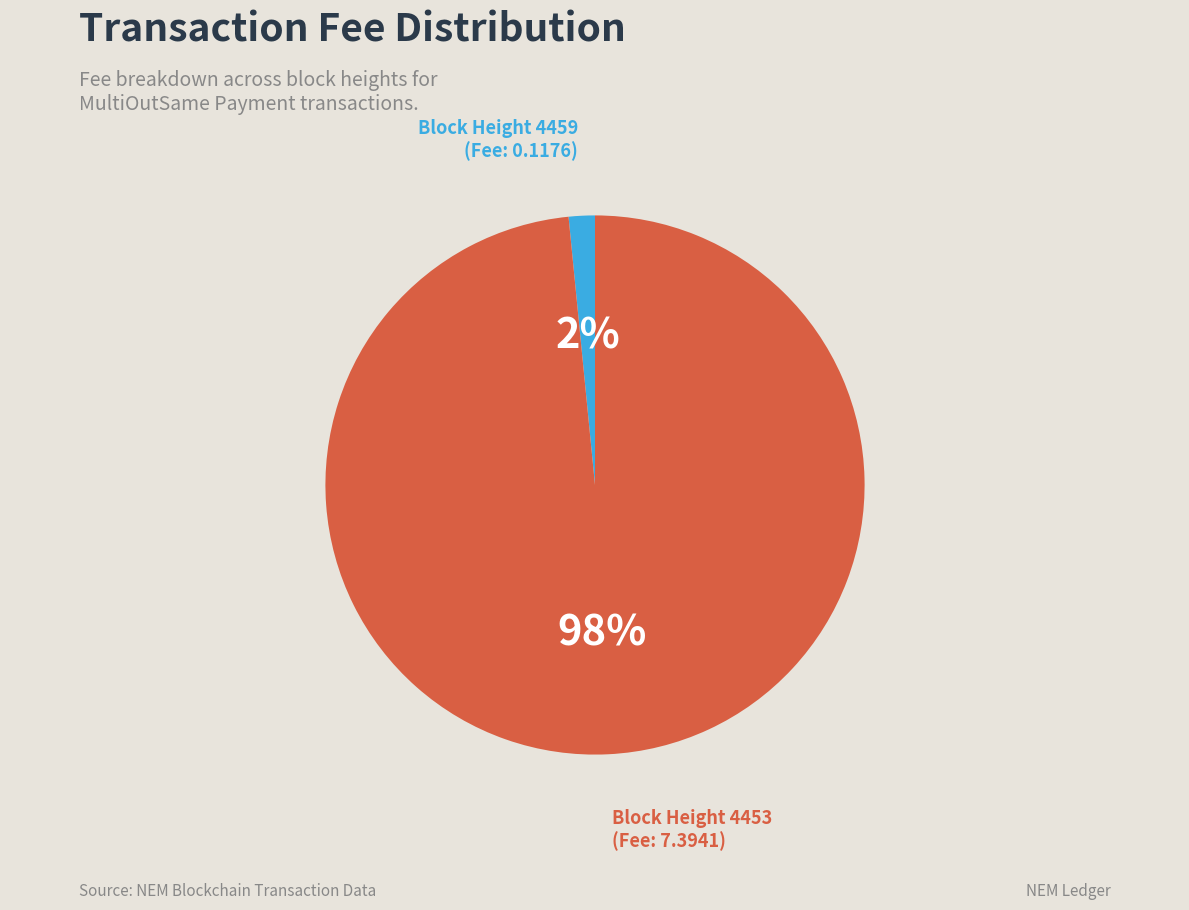

Is there any slice that represents more than half of the pie?

Yes